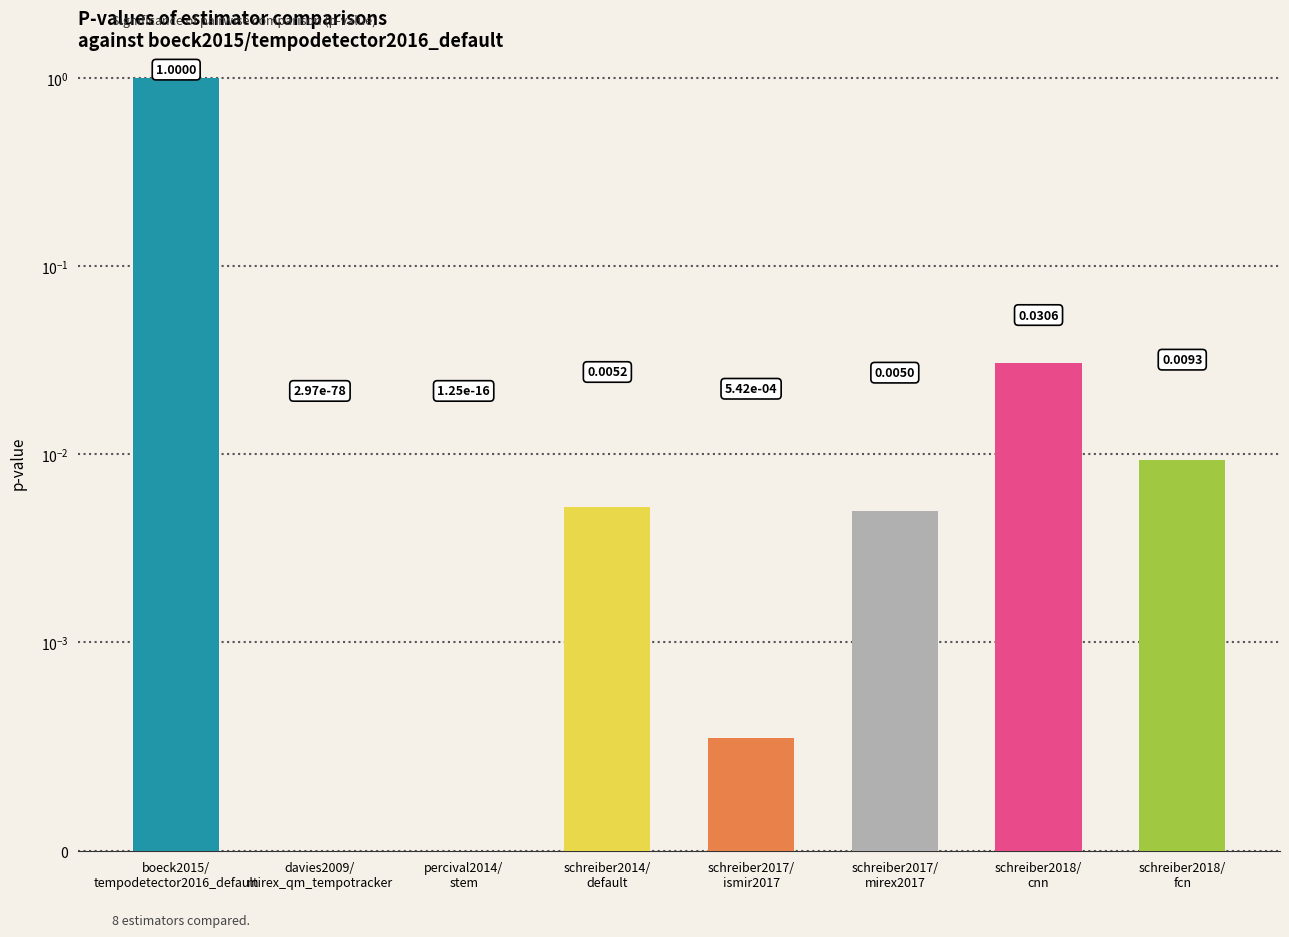

What is the label of the 3rd bar from the left?

percival2014/
stem